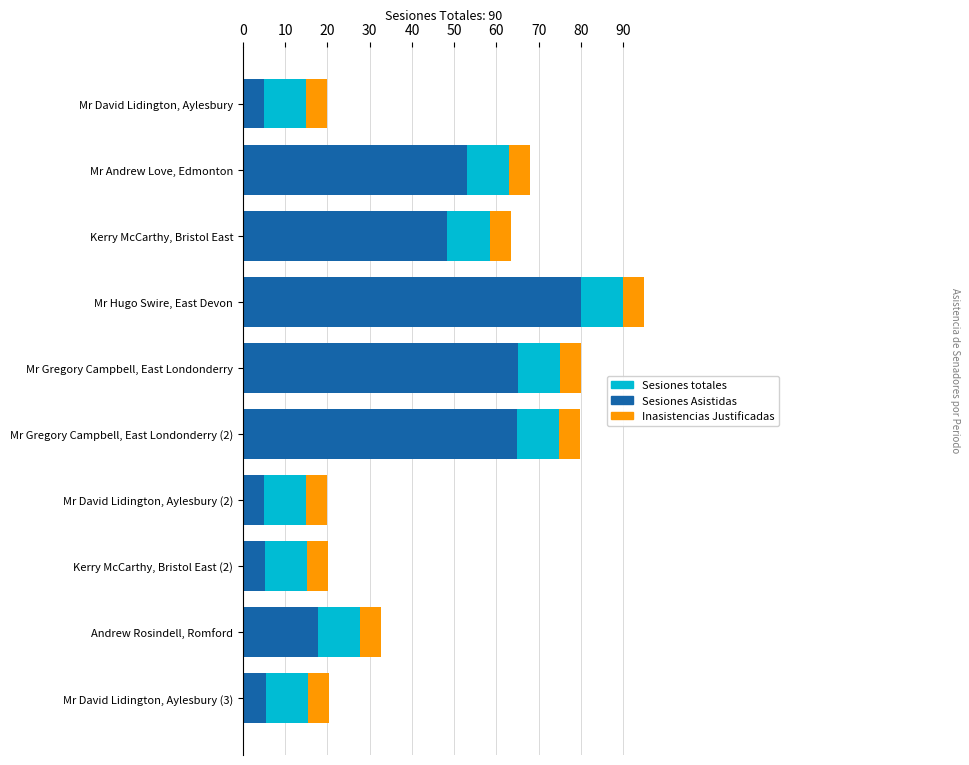

Where is Sesiones Asistidas nearest to the value 42?

Kerry McCarthy, Bristol East